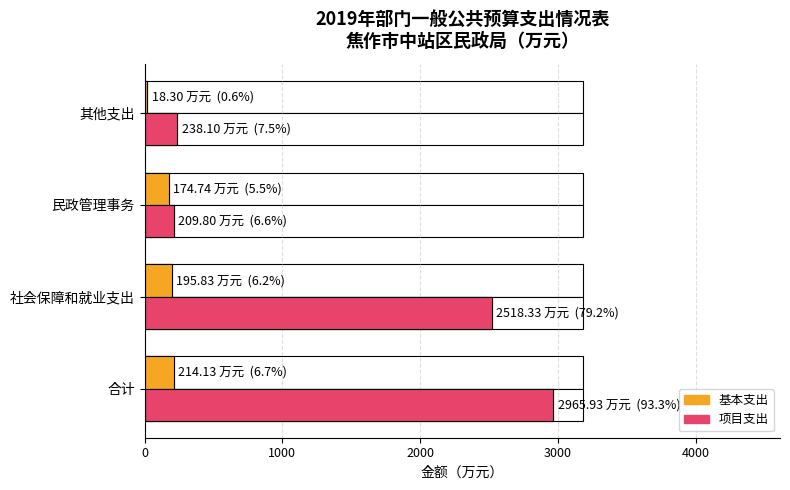

Reading left to right, transcribe all the data shown in this chart.

基本支出: 214.1	195.8	174.7	18.3
项目支出: 2965.9	2518.3	209.8	238.1